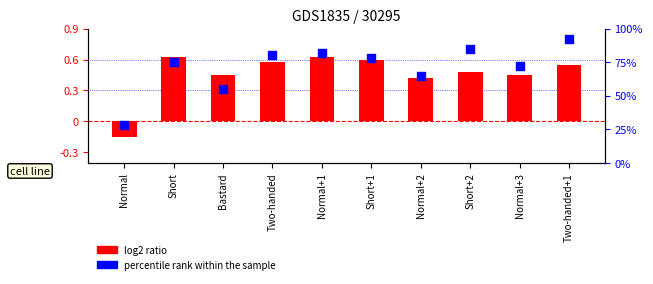

Which series contains the highest Y value?

percentile rank within the sample